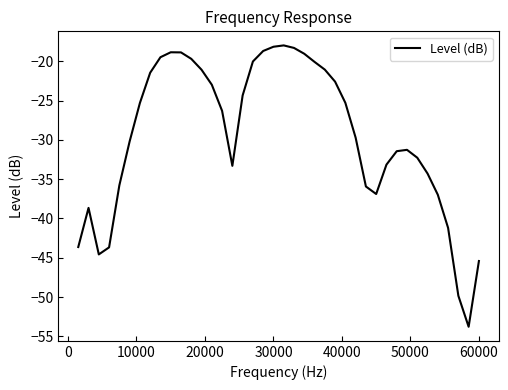

What is the greatest value displayed?

-18.0